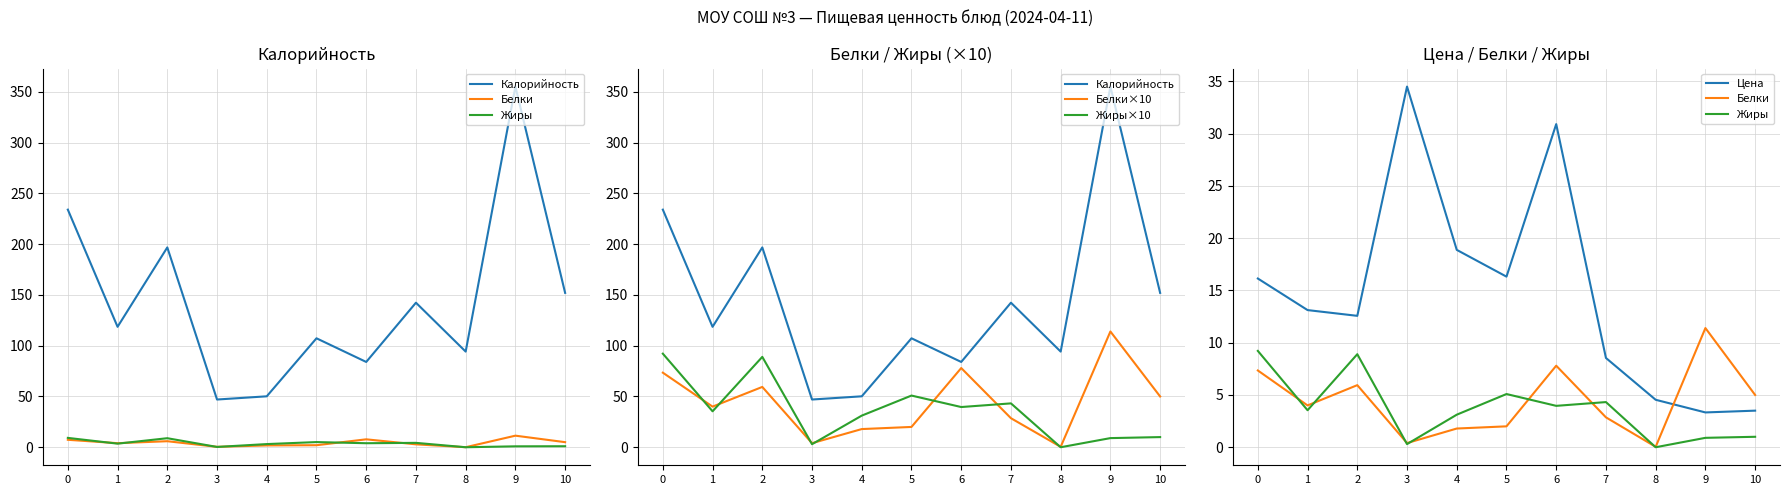

True or false: Белки and Калорийность intersect in this chart.

False